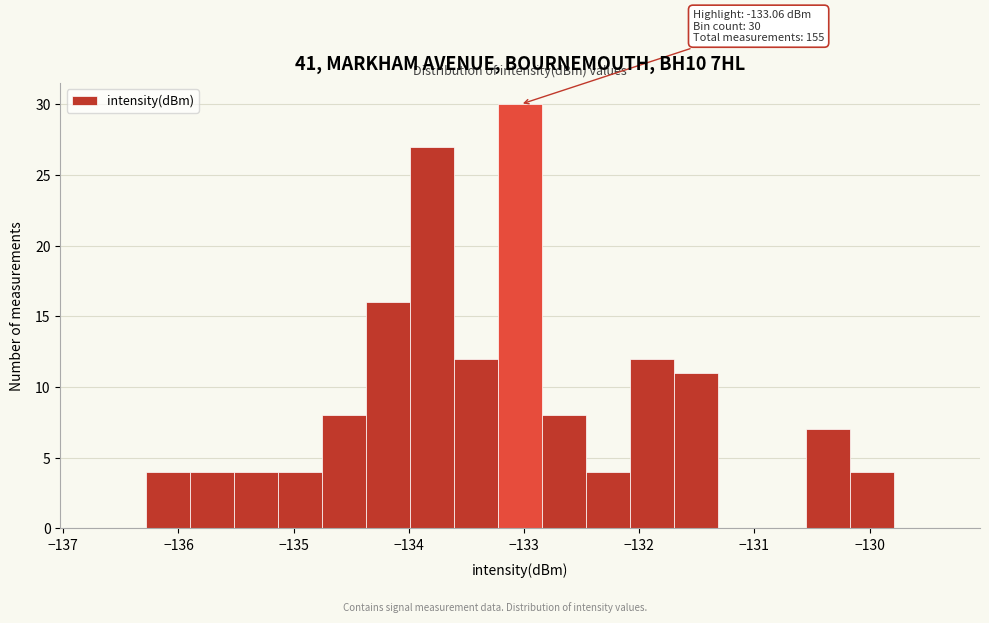

Around what value on the x-axis is the tallest bar? Give the approximate position of its centre, as read against the axis.

-133.0